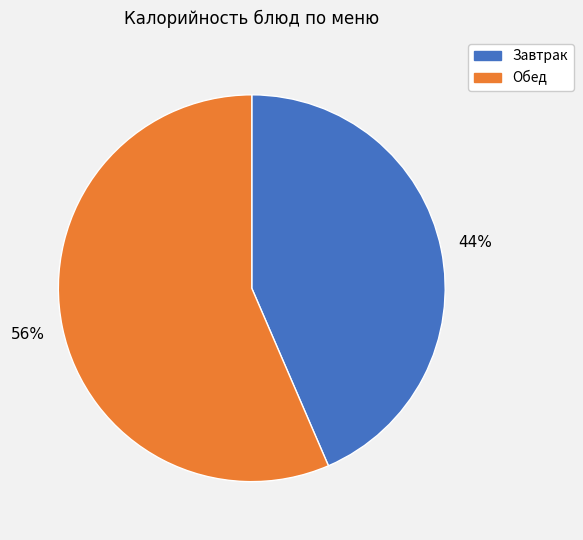

To the nearest percent, what is the average slice percentage?

50%